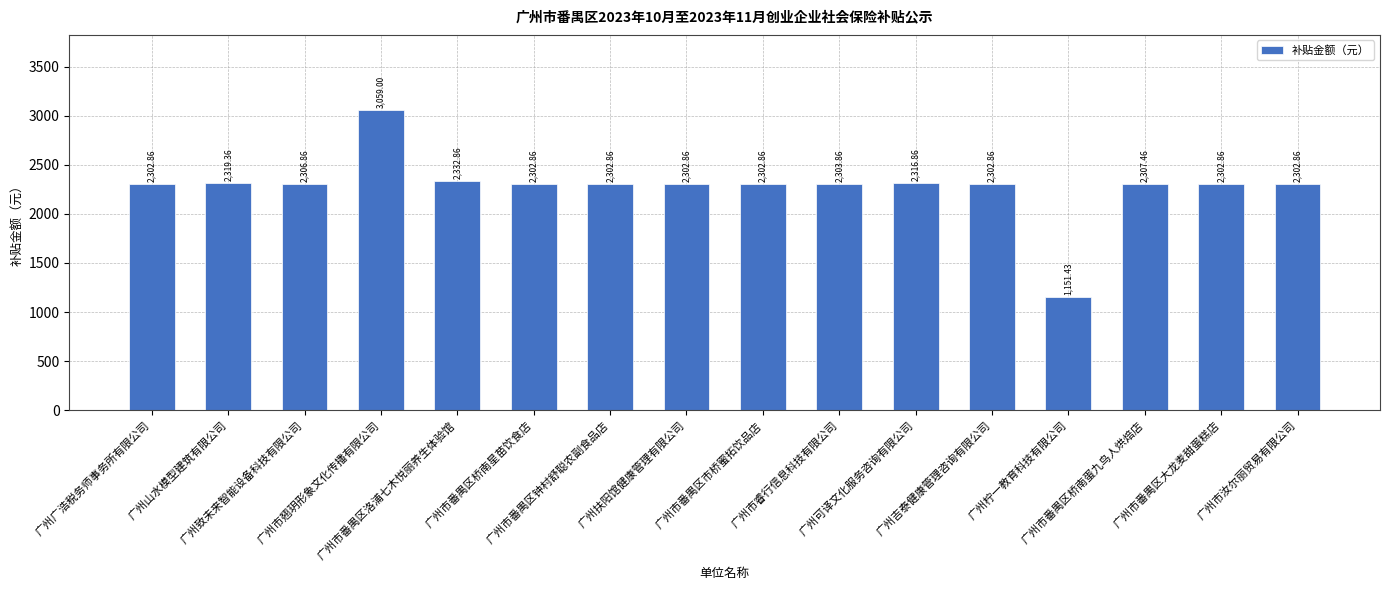

What is the sum of all values?

36520.6